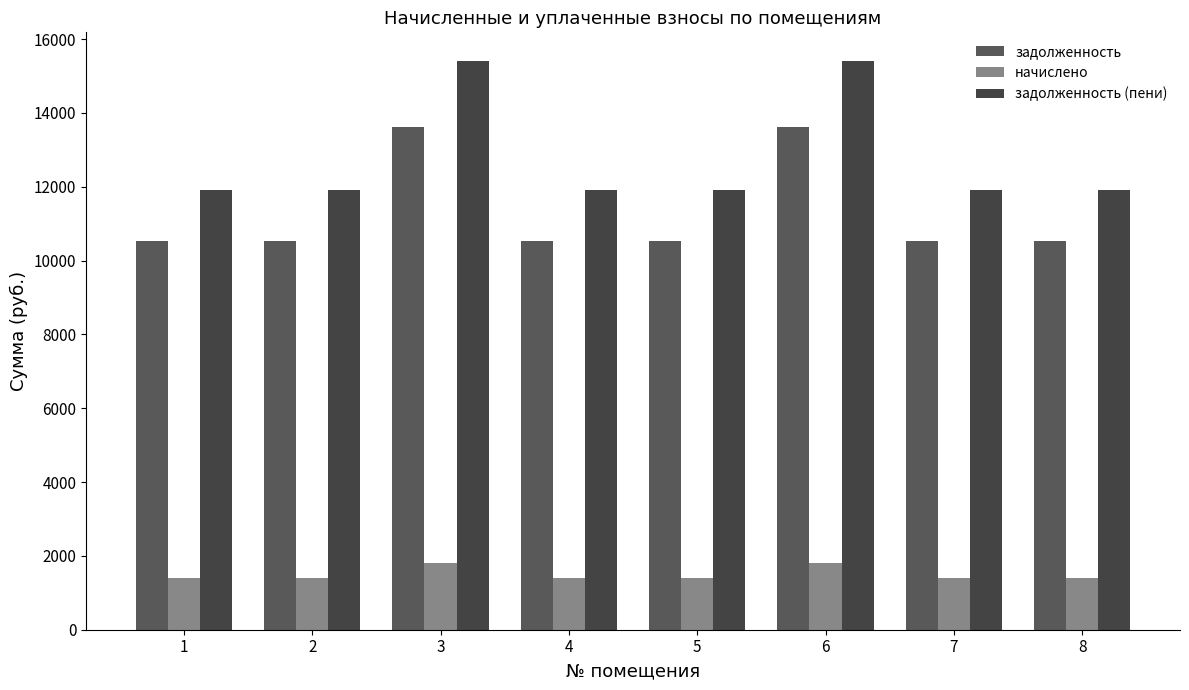

What are all the series names shown in the legend?

задолженность, начислено, задолженность (пени)